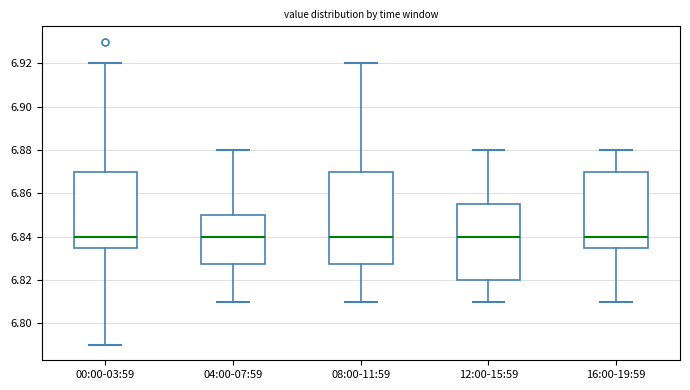

Which box is the tallest, from its lower edge to its upper edge?

08:00-11:59